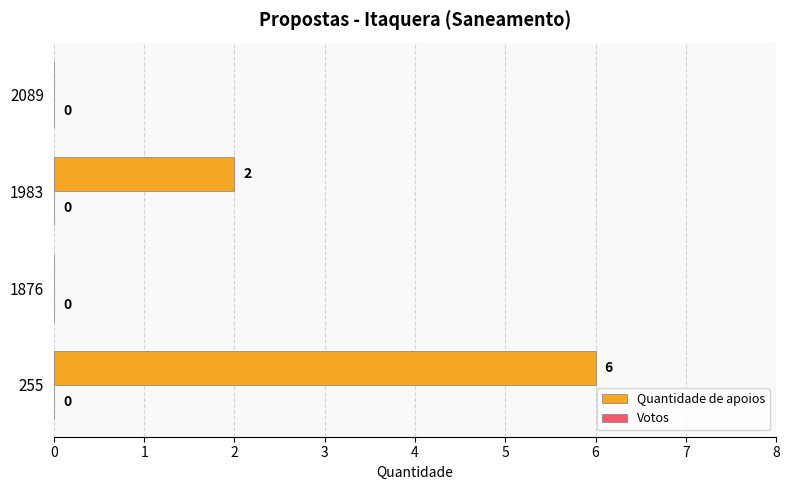

Is it true that the value at 1876 is 0?

True